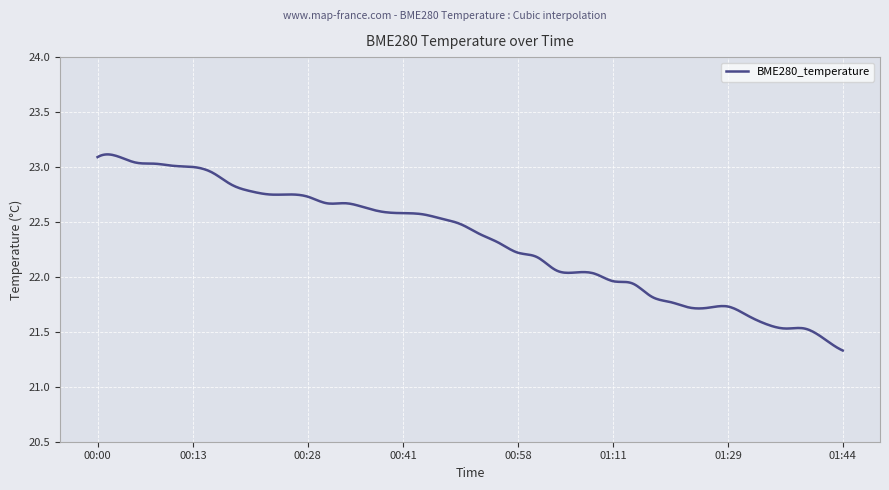

What is the difference between the maximum and minimum values?

1.8